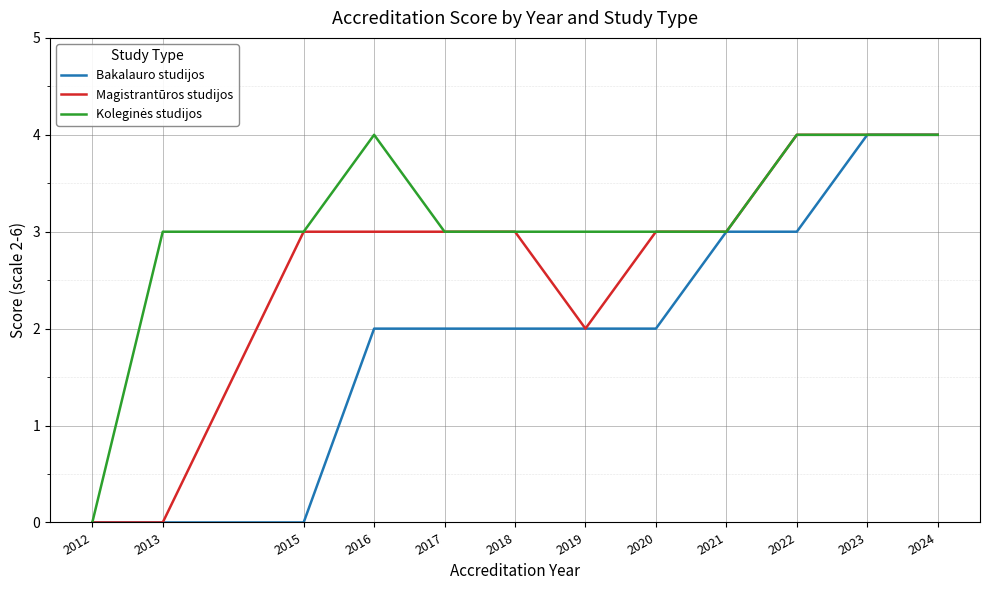

What is the total value across all series at 2024?

12